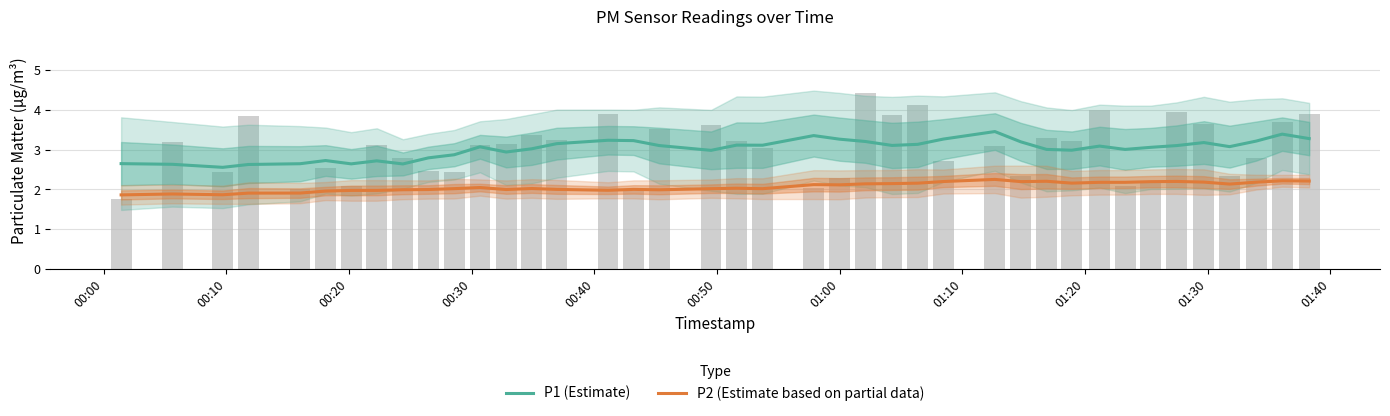

What is the lowest value of the P2 (Estimate based on partial data) series?

1.9